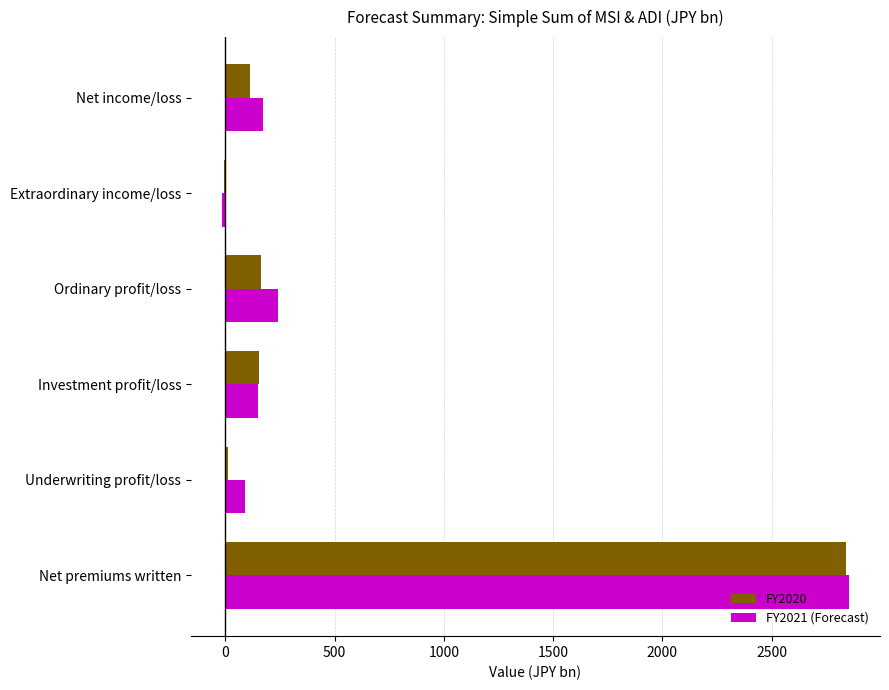

Where is FY2020 nearest to the value 1416?

Ordinary profit/loss